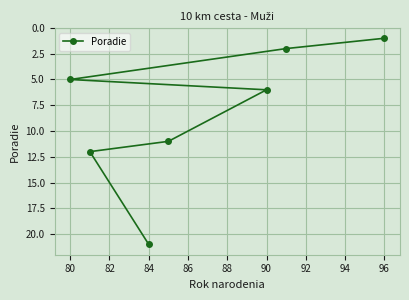

What is the difference between the values at 84 and 90?

15